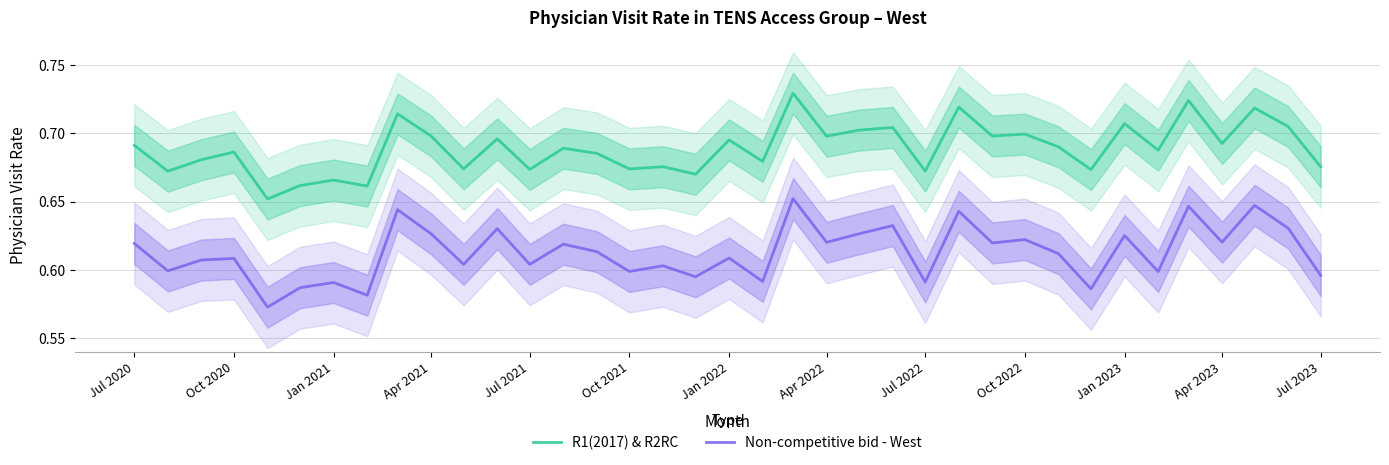

Does the chart display data point markers on the line(s)?

No